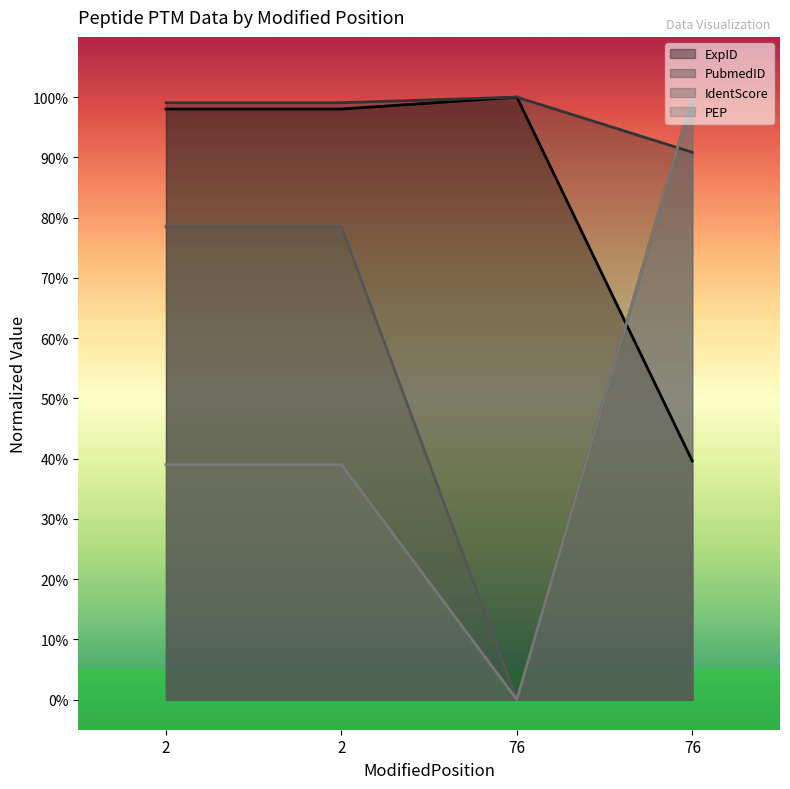

Reading right to left, what are all the values shown in this chart?

ExpID: 76=0.4	76=1.0	2=1.0	2=1.0
PubmedID: 76=0.9	76=1.0	2=1.0	2=1.0
IdentScore: 76=1.0	76=0.0	2=0.8	2=0.8
PEP: 76=1.0	76=0.0	2=0.4	2=0.4